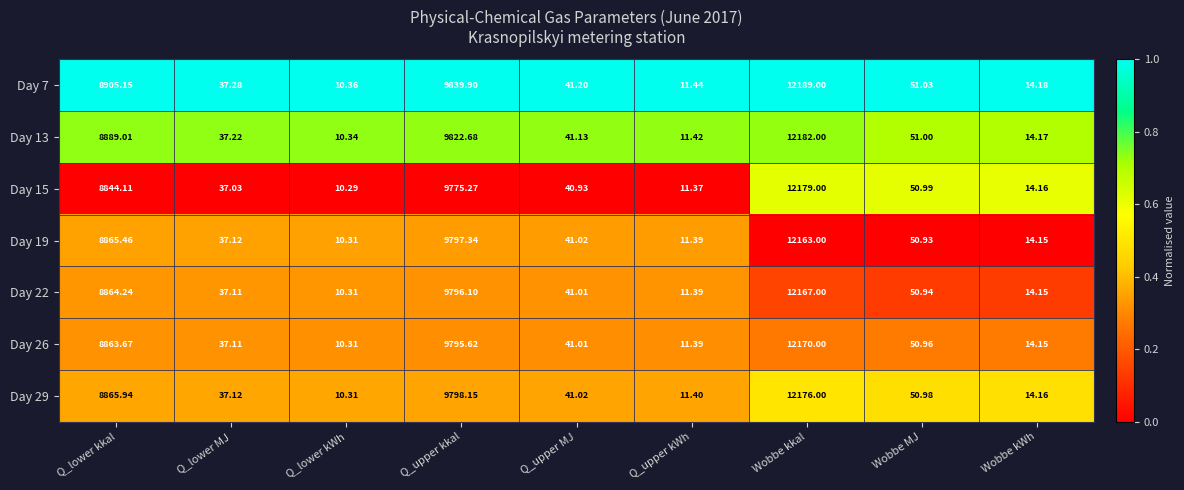

What is the maximum value shown in the chart?

12189.0